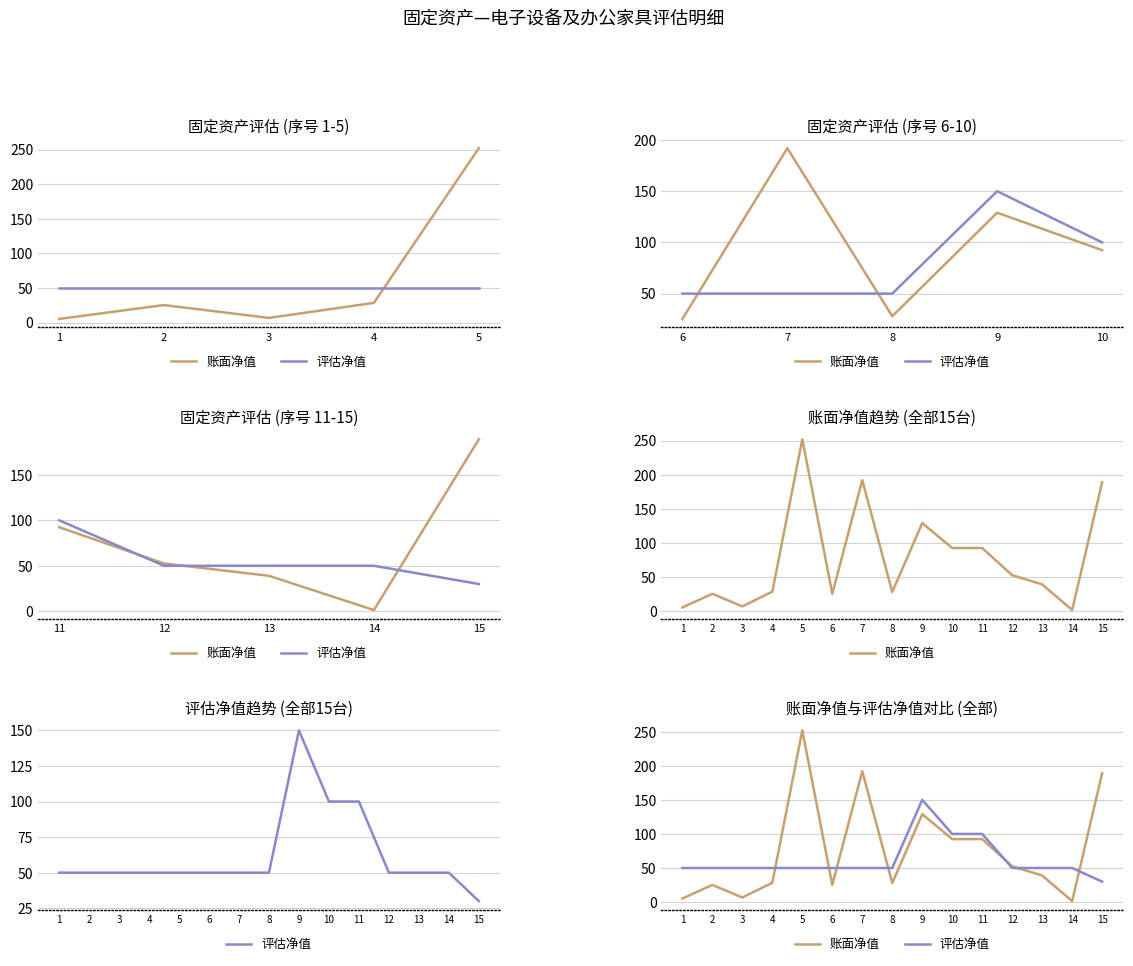

How many times do 账面净值 and 评估净值 cross each other?

7